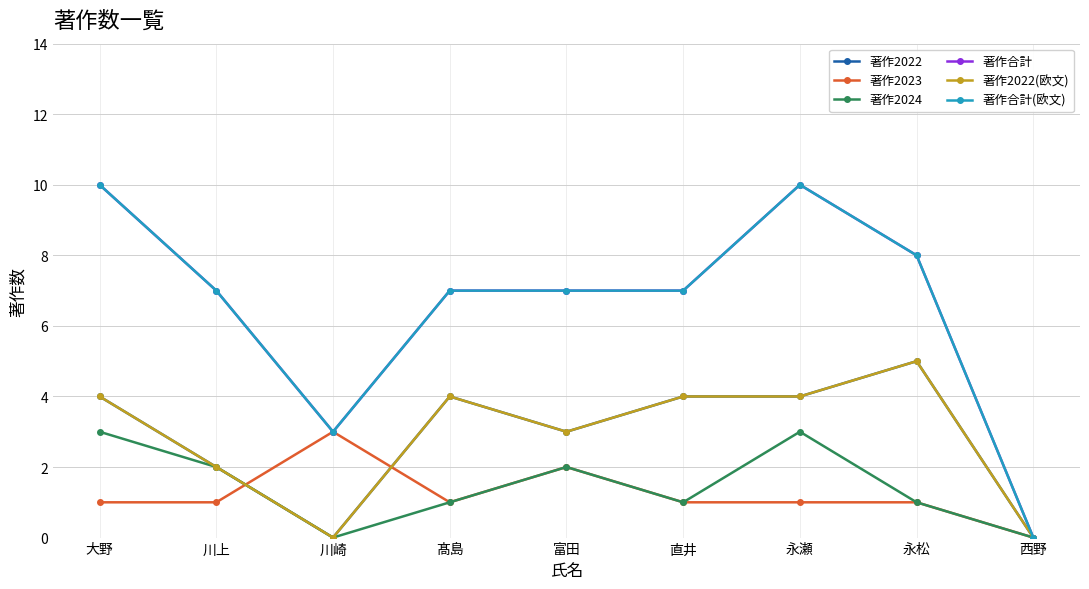

In 著作合計, how many points are higher than both neighbors (excluding endpoints)?

1